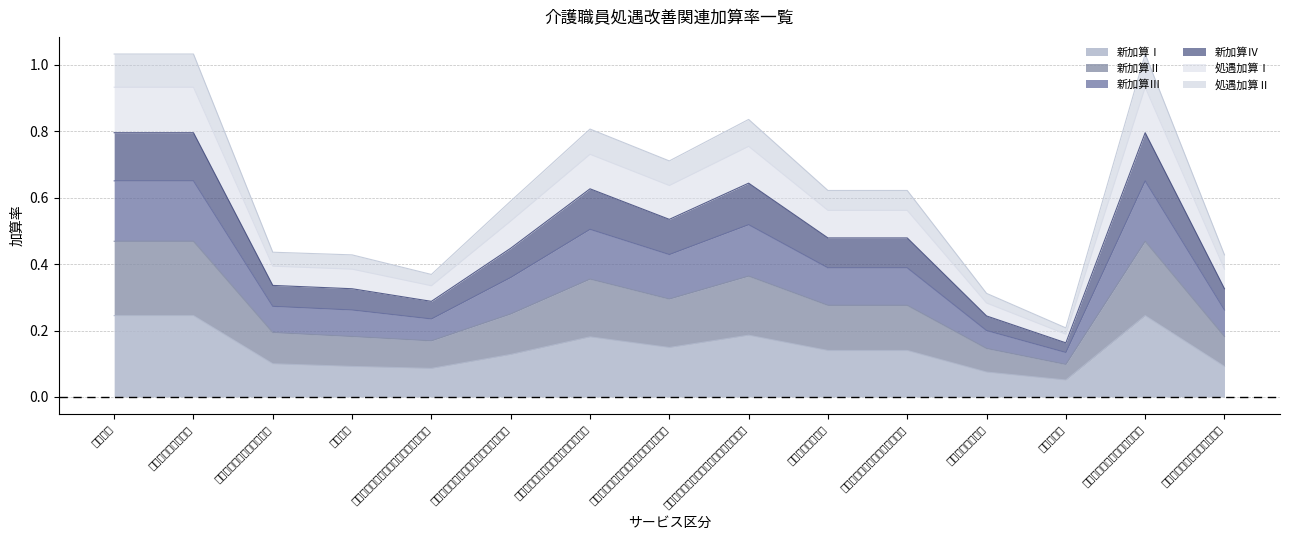

Between （介護予防）認知症対応型共同生活介護 and 訪問介護, which is larger?

訪問介護